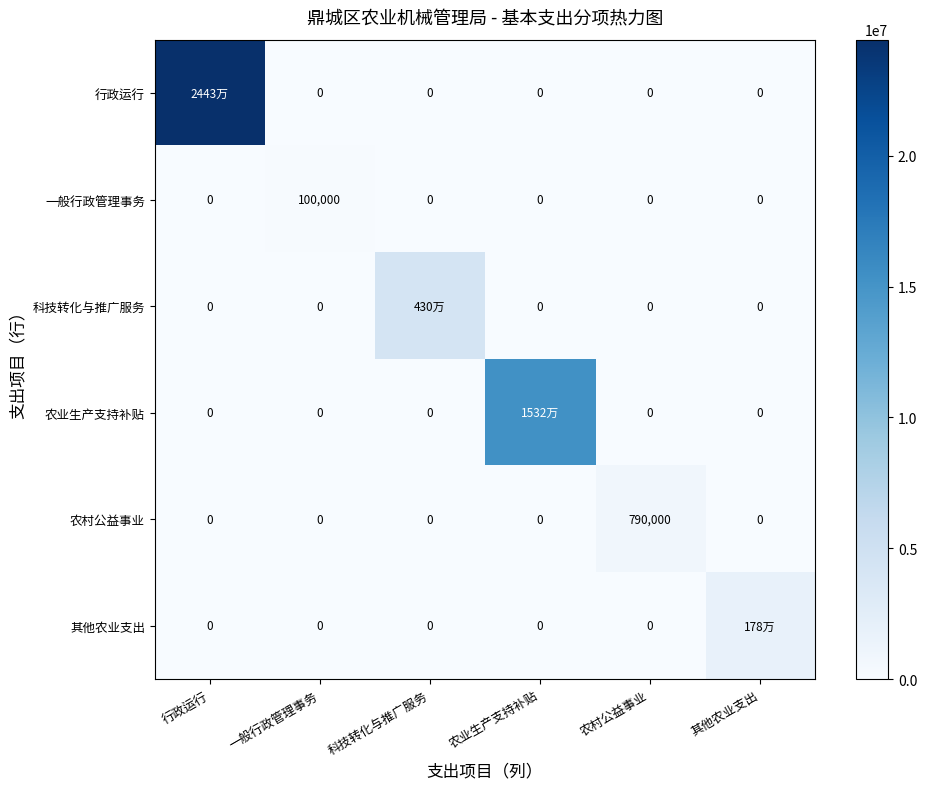

What is the spread (max minus min) of values at 科技转化与推广服务?

4300000